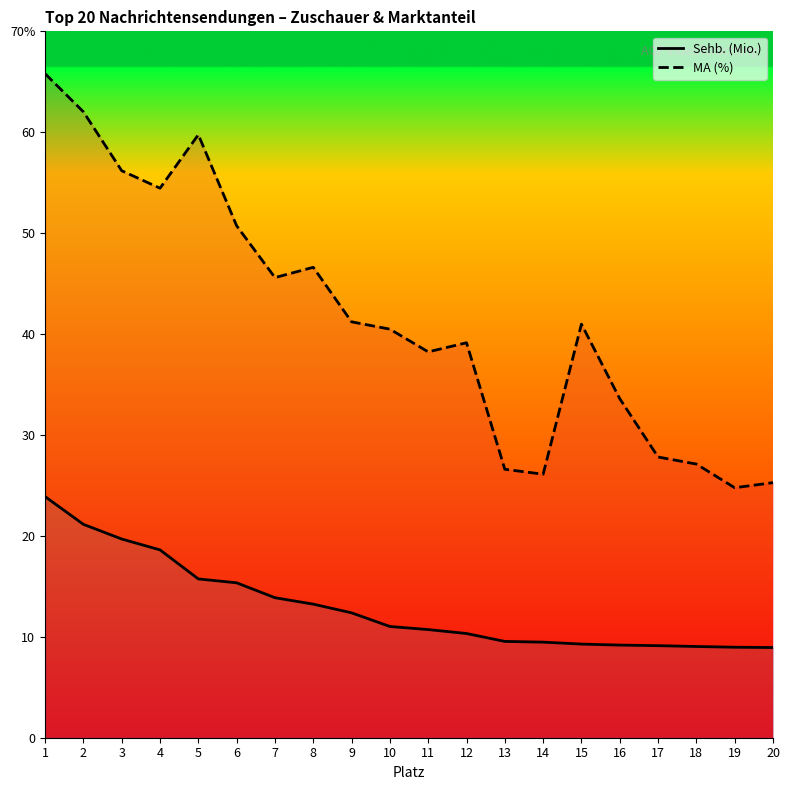

Is it true that MA (%) equals 78.8 at 5?

False